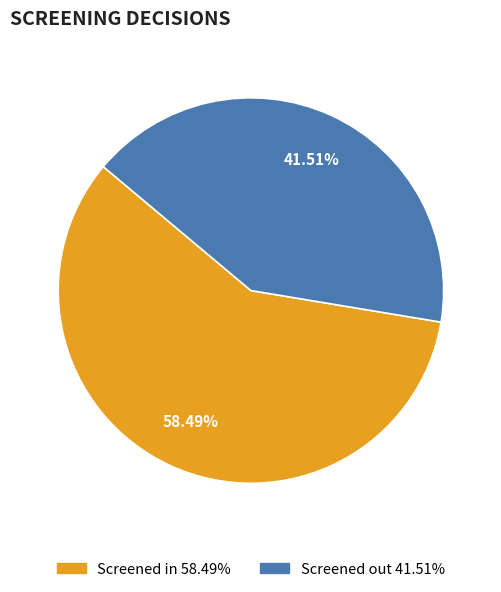

What percentage is the Screened in slice, to the nearest percent?

58%